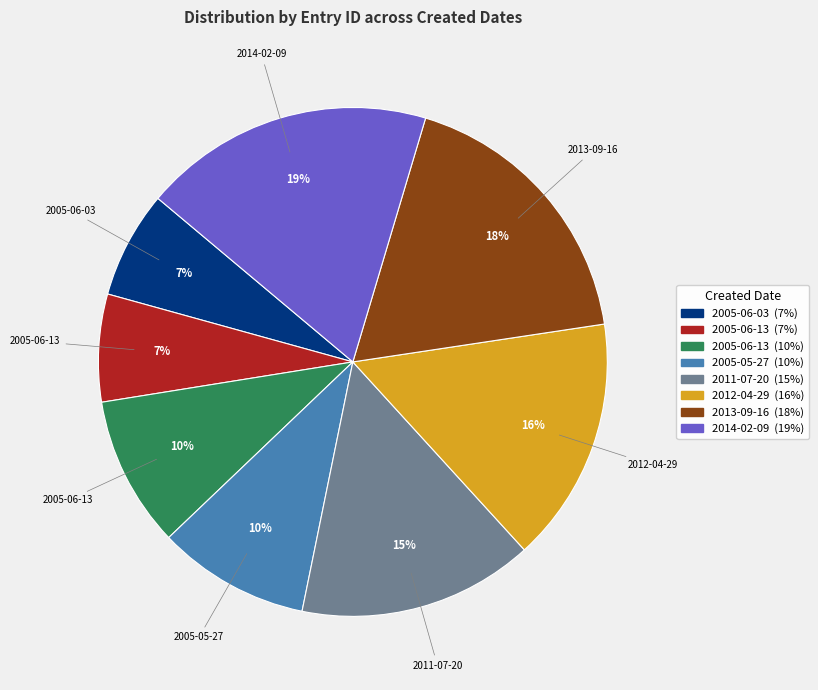

To the nearest percent, what is the difference between the largest and smallest slice percentages?

12%